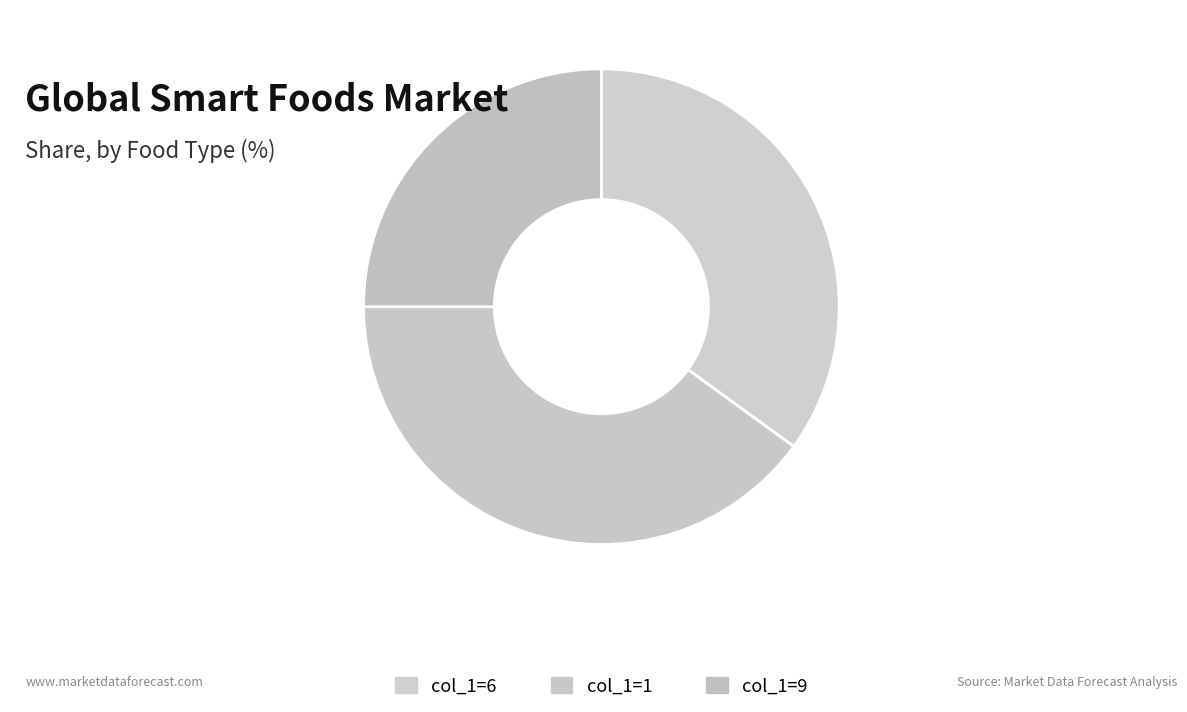

How many slices are in this pie chart?

3